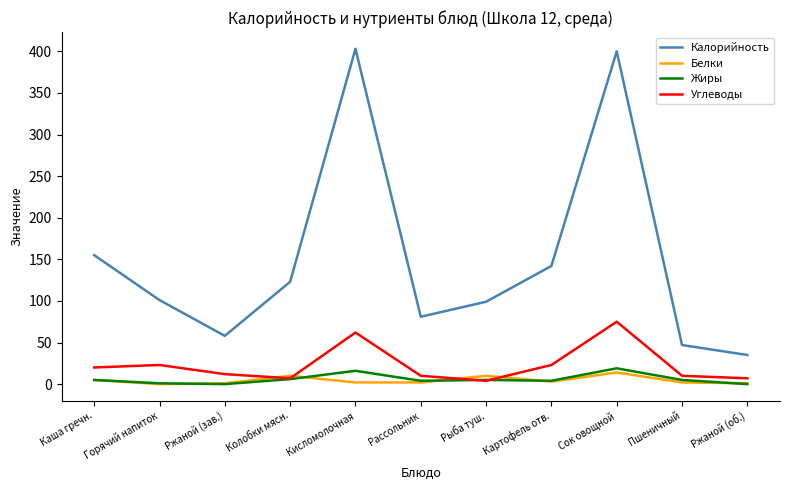

Between Колобки мясн. and Рыба туш., which series saw the biggest shift?

Калорийность